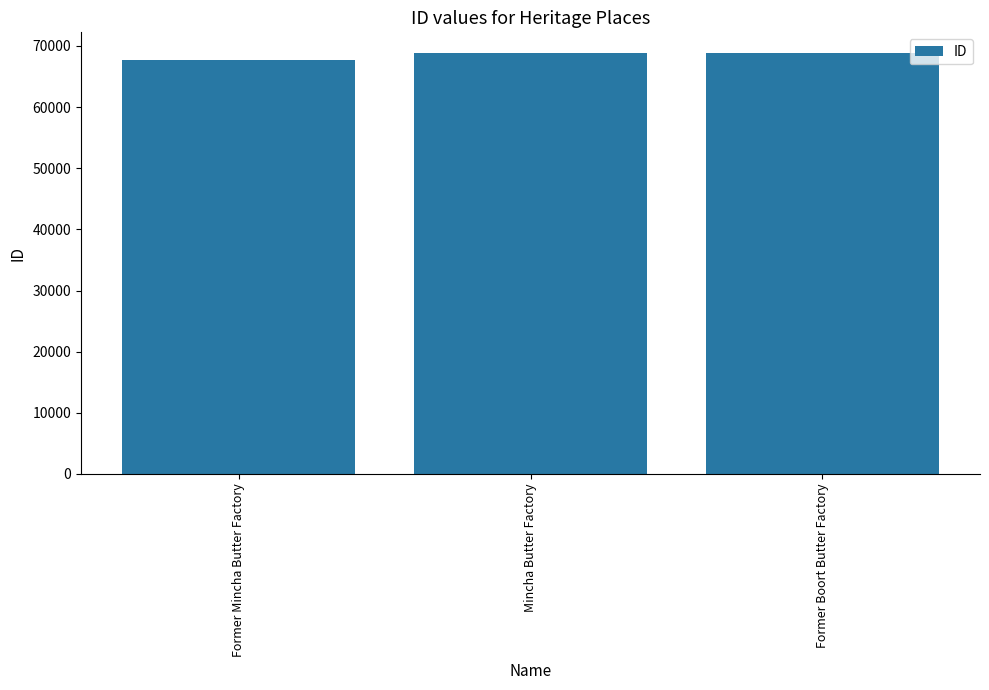

True or false: the data shows 68785 at Former Boort Butter Factory.

True